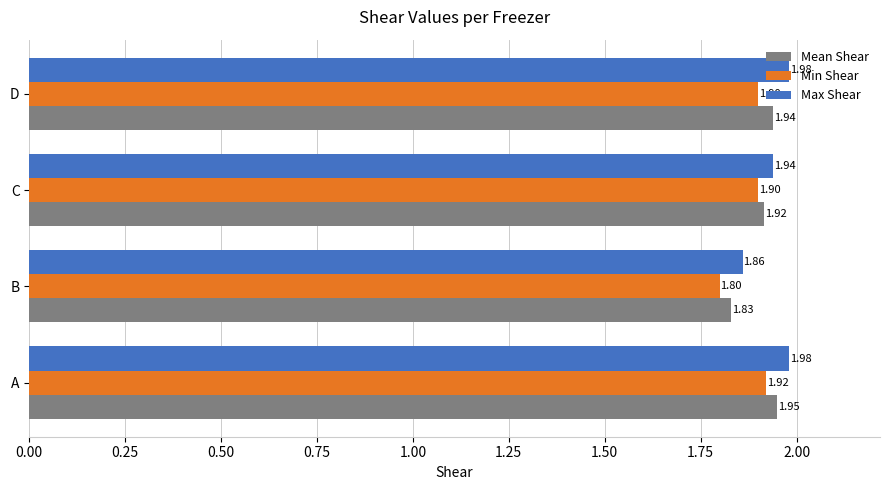

At which label is Mean Shear closest to 1?

B